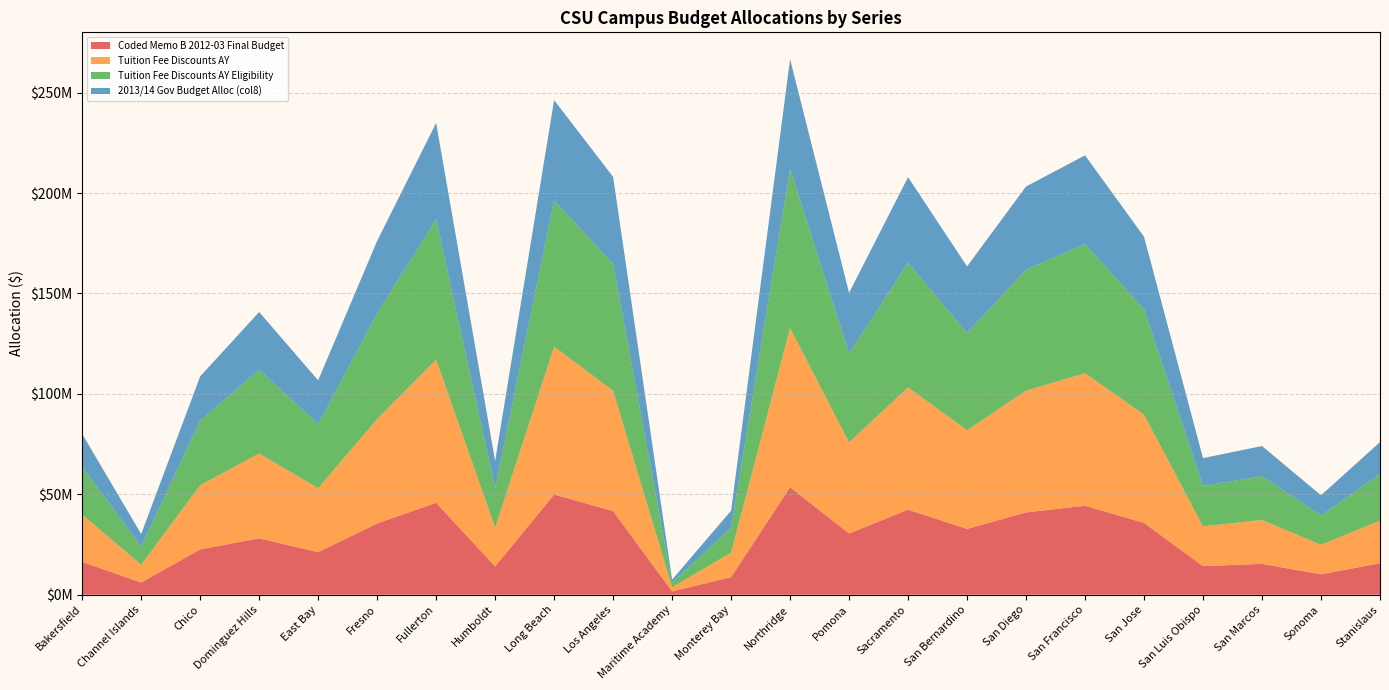

Reading left to right, what are all the values shown in this chart?

Coded Memo B 2012-03 Final Budget: 16338000	6078100	22568500	28077600	21167700	35482500	45775900	14093800	49892600	41651800	1645500	8742900	53525500	30466200	42355600	32755400	40978000	44299000	35749300	14230800	15349400	10152200	15671500
Tuition Fee Discounts AY: 23550023	8828767	31957461	42239691	31852603	51980948	71303098	19305358	73616665	59884599	2073581	12218900	79268778	45363844	60910917	49141890	60648011	65950425	53895950	19803547	21858826	14719678	21162897
Tuition Fee Discounts AY Eligibility: 23811429	9078621	32123640	41758857	31843051	52578160	69850214	19708841	72786895	63142322	2251079	12383125	79371825	44157265	62037769	48345967	60250359	64336945	52514811	20137456	21828882	14604304	23211466
2013/14 Gov Budget Alloc (col8): 16354500	6235500	22063600	28681400	21870900	36112400	47975400	13536700	49992400	43368200	1546100	8505100	54515200	30328700	42609600	33205600	41381900	44188700	36068900	13831100	14992800	10030700	15942400